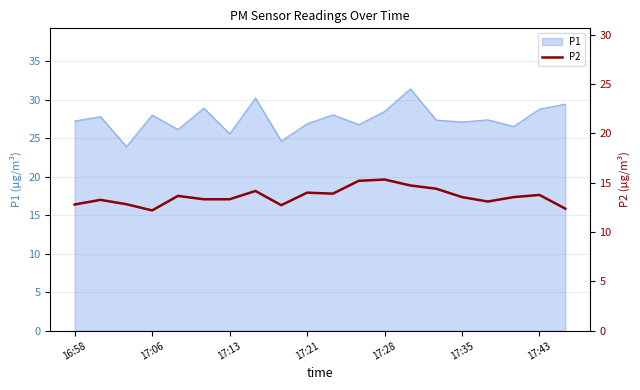

Where is the data nearest to the value 13?

16